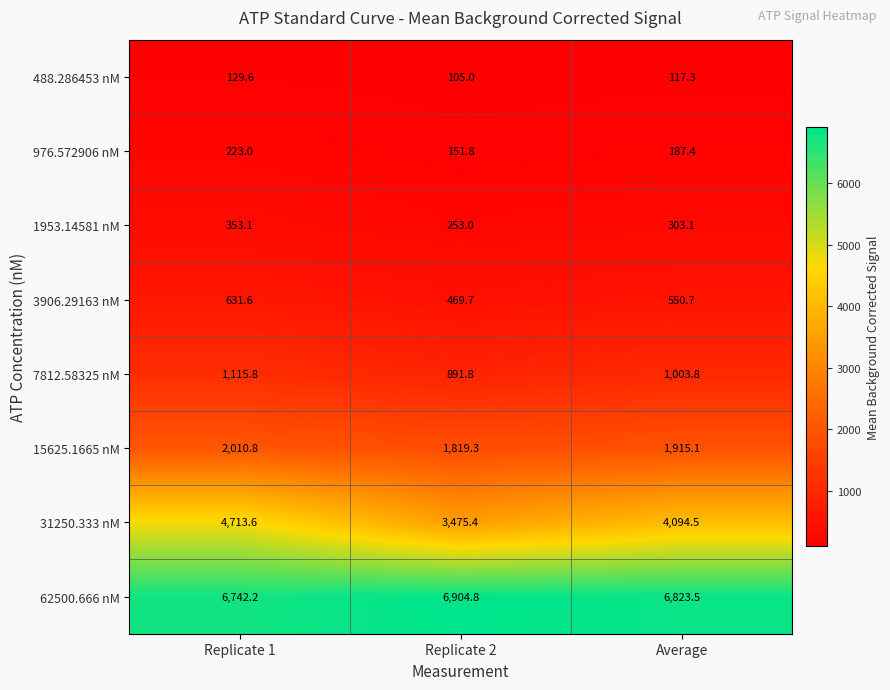

At which category does the chart reach its minimum across all series?

Replicate 2